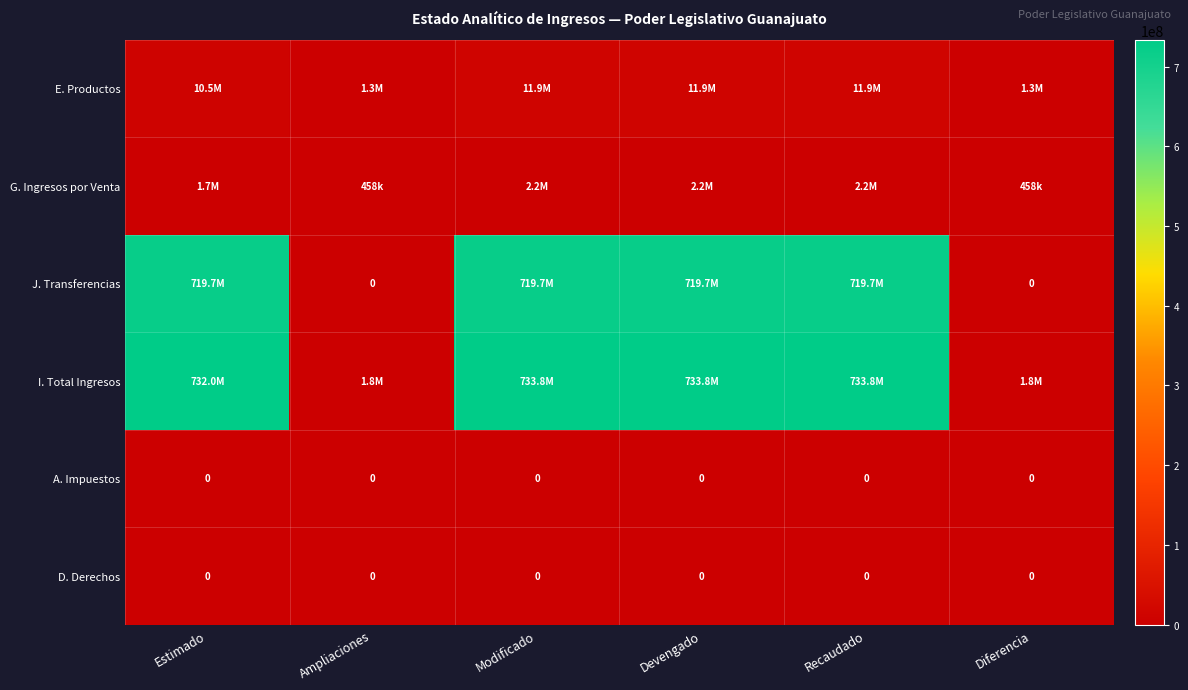

What is the difference between the highest and lowest values at Devengado?

733778419.4